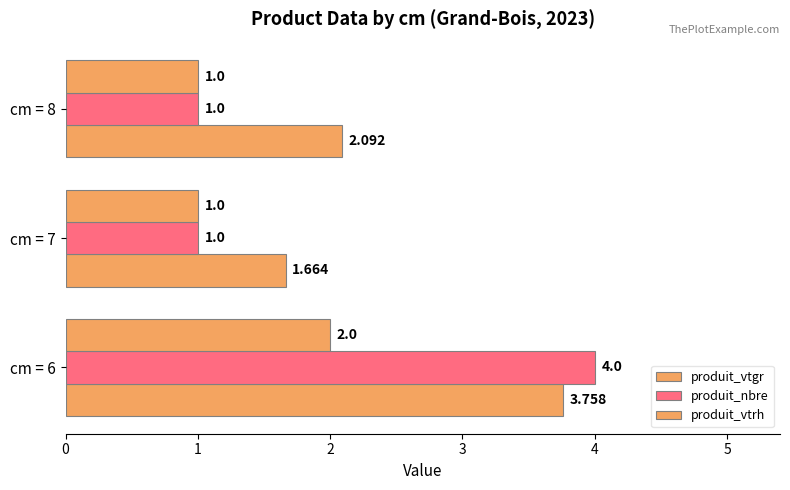

How many data points in produit_vtgr are less than 2?

1